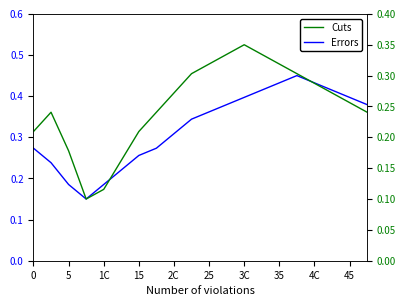

True or false: Cuts has a value of 0.0 at 5.

False